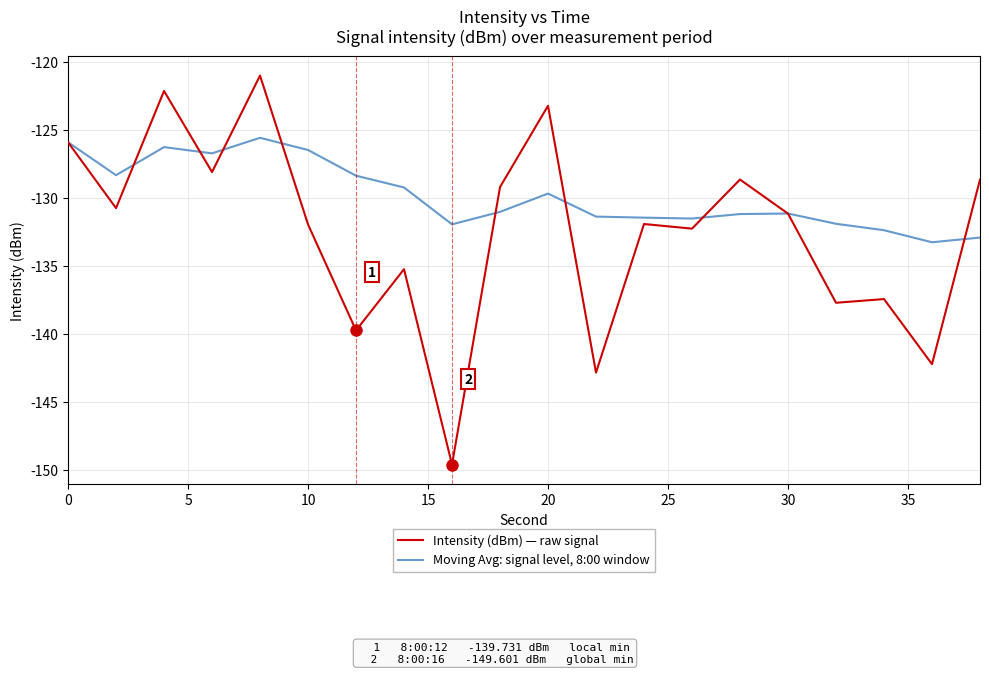

Rank the series by their maximum value, from lowest to highest.

Moving Avg: signal level, 8:00 window, Intensity (dBm) — raw signal